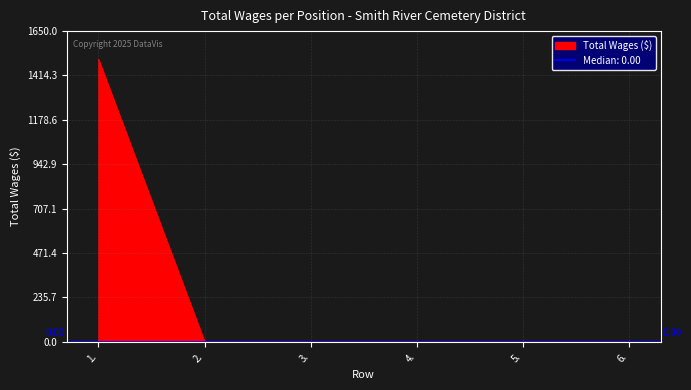

Reading left to right, extract all data points from this chart.

1500	0	0	0	0	0